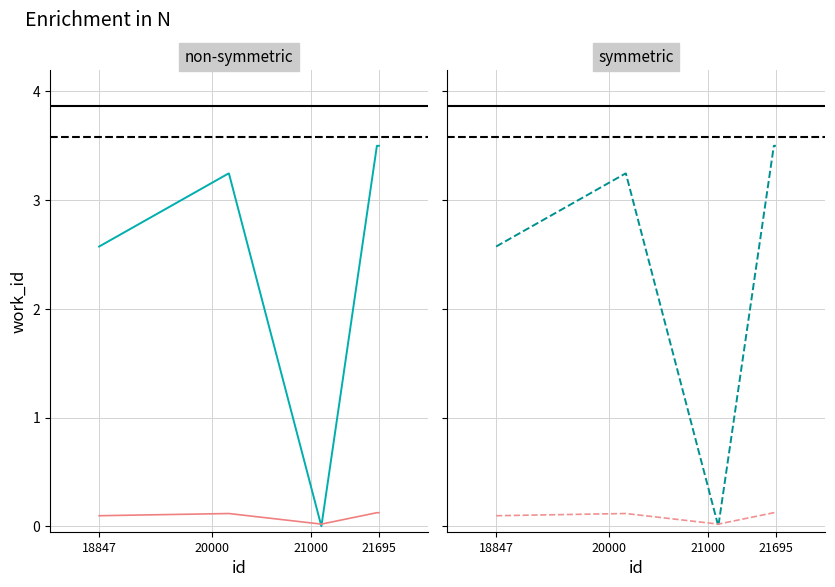

Which category has the lowest value across all series?

21109